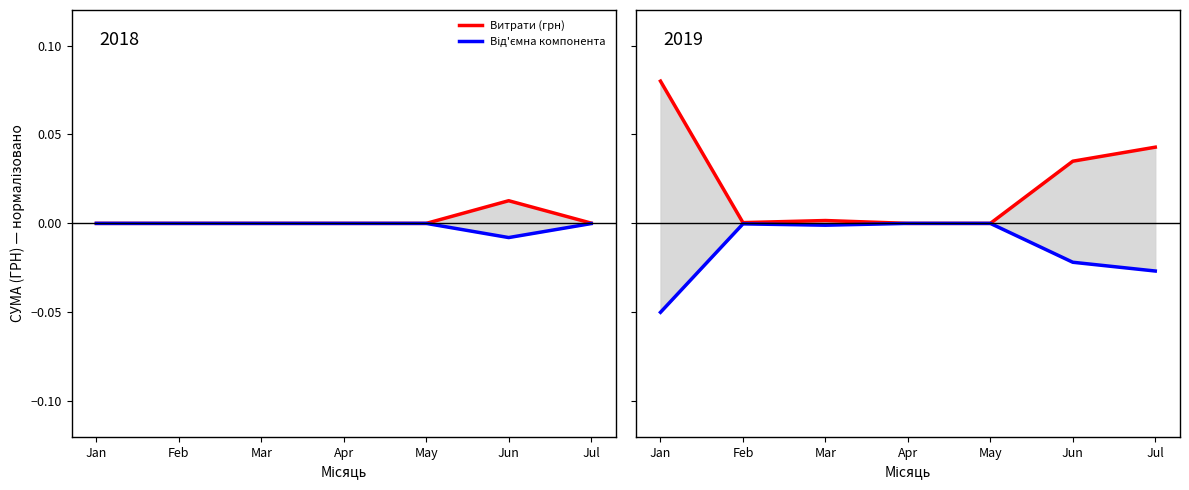

What is the difference between the highest and lowest values at Jul?

0.1